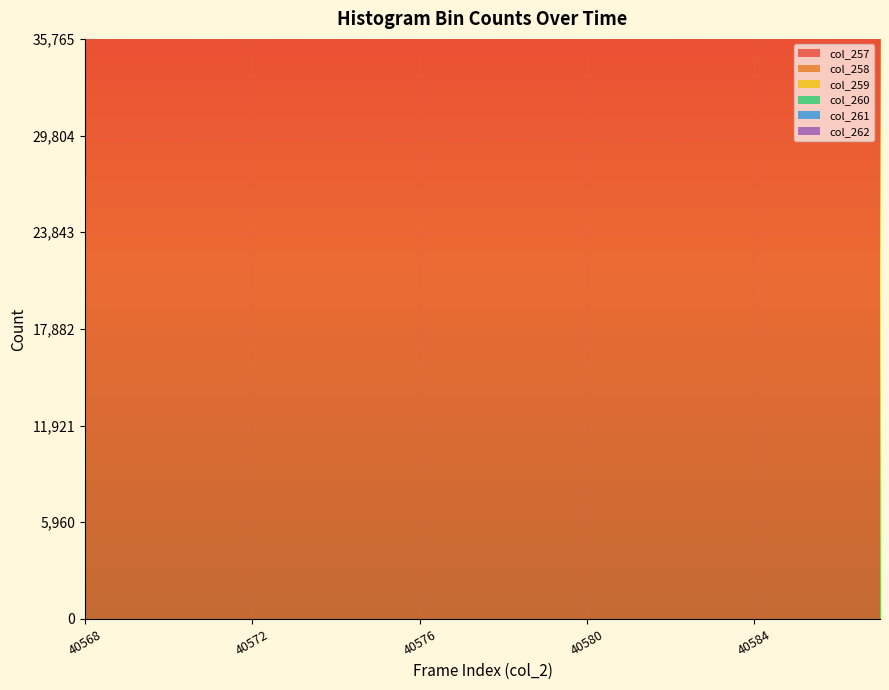

Reading left to right, transcribe all the data shown in this chart.

col_257: 40568=40568	40569=40569	40570=40570	40571=40571	40572=40572	40573=40573	40574=40574	40575=40575	40576=40576	40577=40577	40578=40578	40579=40579	40580=40580	40581=40581	40582=40582	40583=40583	40584=40584	40585=40585	40586=40586	40587=40587
col_258: 40568=955	40569=921	40570=969	40571=927	40572=904	40573=920	40574=947	40575=912	40576=891	40577=1012	40578=1021	40579=1071	40580=1048	40581=1014	40582=1060	40583=1093	40584=1047	40585=997	40586=902	40587=928
col_259: 40568=4075	40569=3982	40570=4108	40571=3975	40572=4043	40573=3882	40574=4113	40575=4017	40576=4031	40577=4336	40578=4223	40579=4277	40580=4254	40581=4358	40582=4273	40583=4387	40584=4130	40585=4078	40586=4015	40587=4091
col_260: 40568=6446	40569=6517	40570=6555	40571=6526	40572=6485	40573=6478	40574=6505	40575=6392	40576=6579	40577=6641	40578=6726	40579=6674	40580=6604	40581=6604	40582=6510	40583=6622	40584=6518	40585=6604	40586=6512	40587=6472
col_261: 40568=7167	40569=7176	40570=7202	40571=7145	40572=7173	40573=7274	40574=7172	40575=7086	40576=7120	40577=7042	40578=7043	40579=7073	40580=7001	40581=7170	40582=7100	40583=6990	40584=7082	40585=6996	40586=7129	40587=7068
col_262: 40568=4762	40569=4785	40570=4715	40571=4886	40572=4792	40573=4864	40574=4766	40575=4962	40576=4796	40577=4672	40578=4538	40579=4538	40580=4638	40581=4515	40582=4639	40583=4505	40584=4735	40585=4745	40586=4891	40587=4802